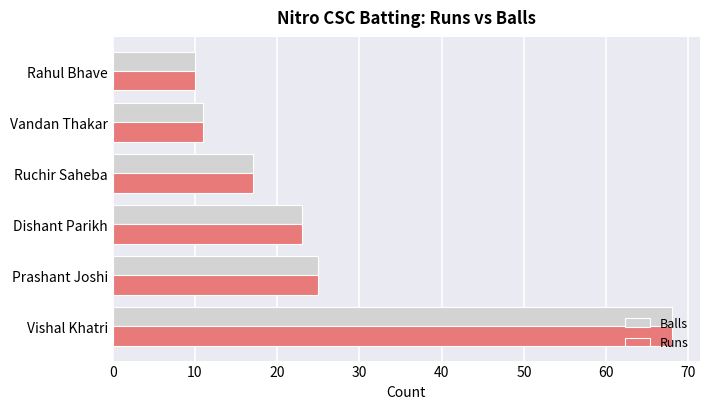

The value of Balls at Dishant Parikh is 23. True or false?

True